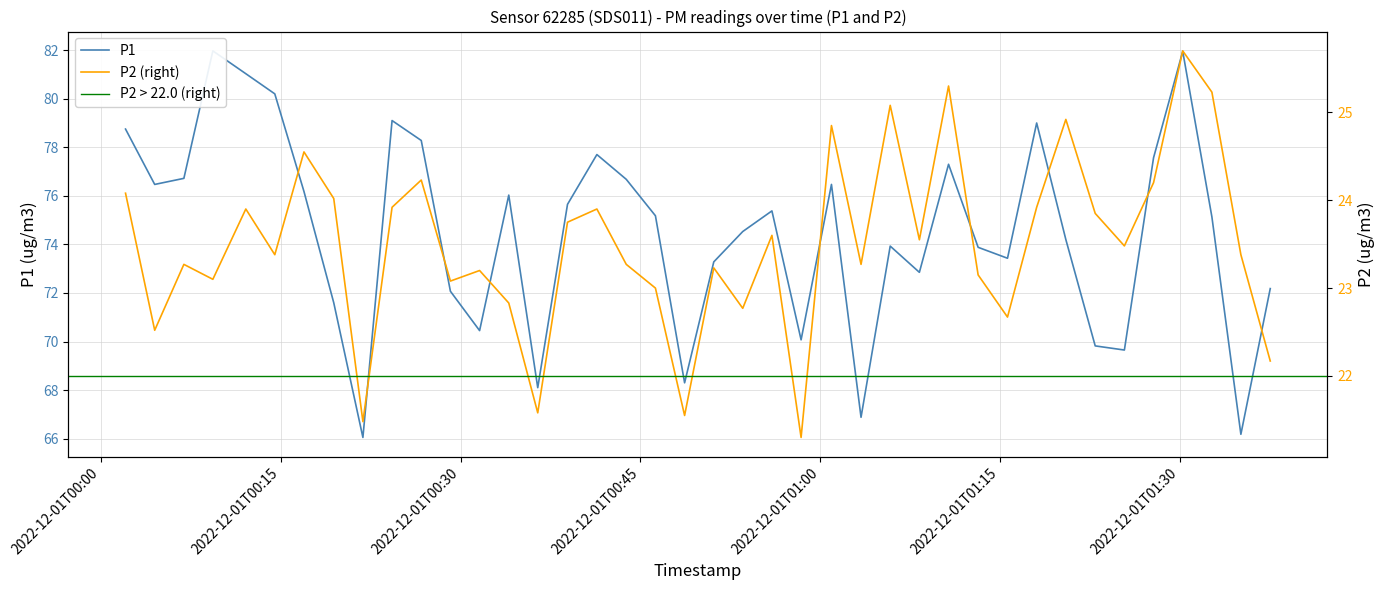

How many interior local peaks does the P2 series have?

13